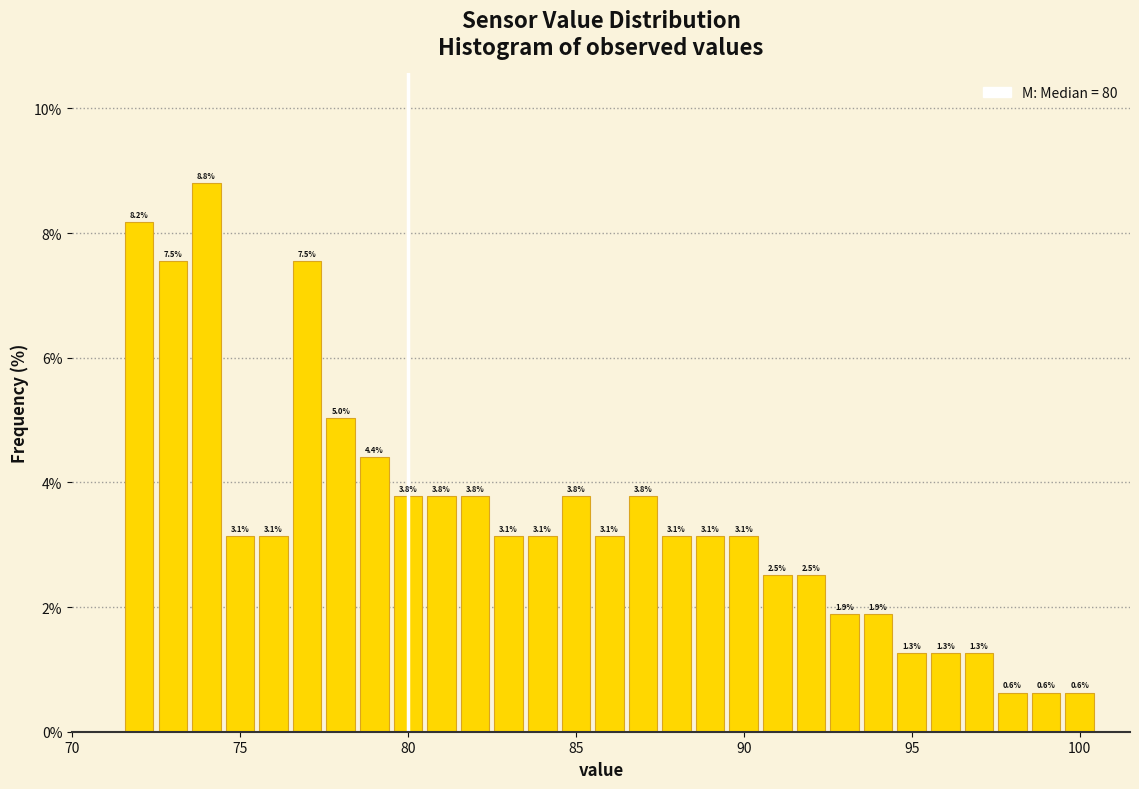

Read against the x-axis, roughly where is the centre of the tallest bar?

74.0